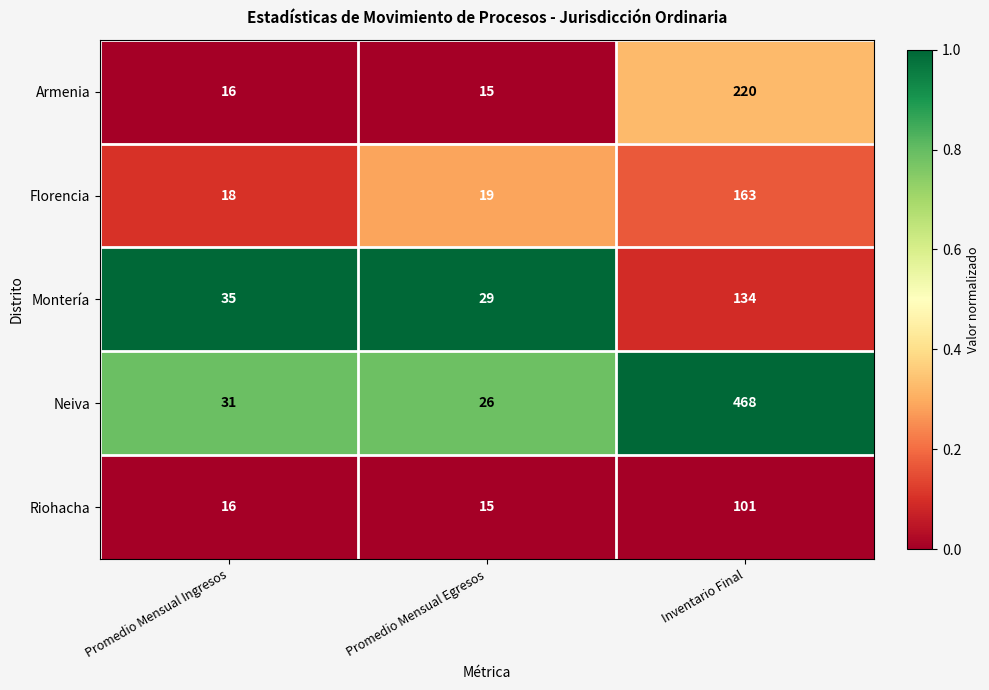

What is the maximum value shown in the chart?

468